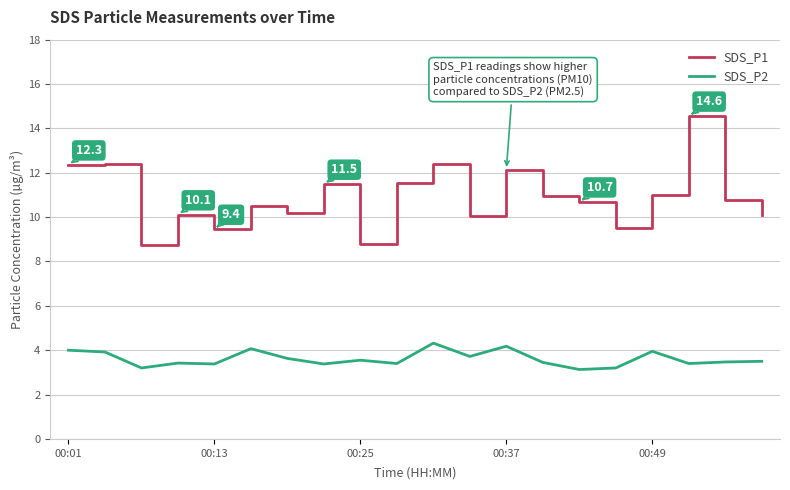

Rank the series by their average value, from highest to lowest.

SDS_P1, SDS_P2